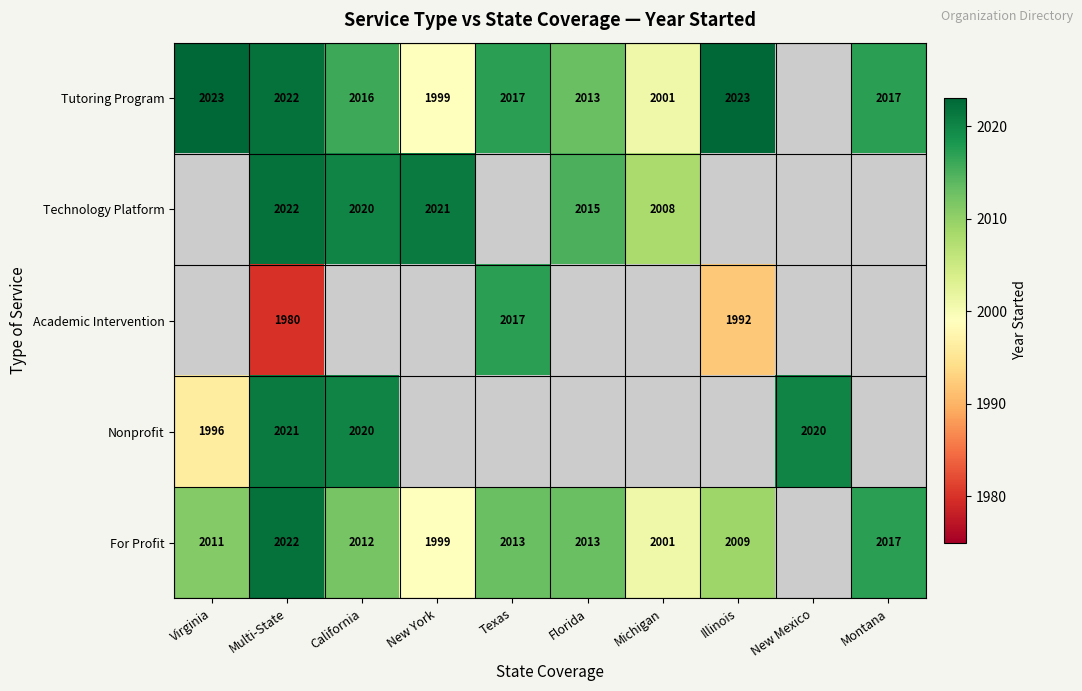

The value of For Profit at Illinois is 2009. True or false?

True